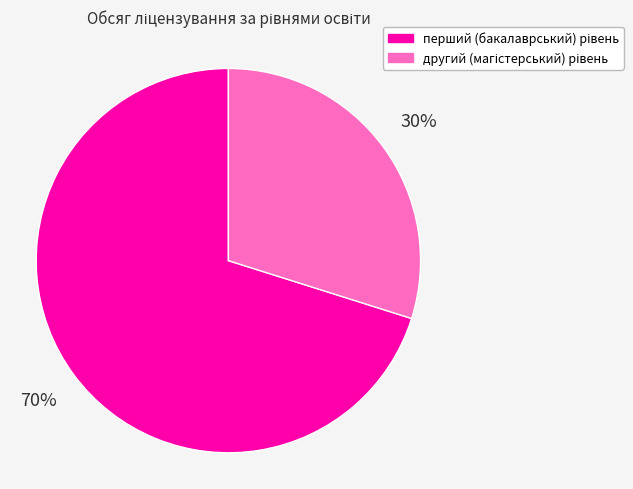

To the nearest percent, what is the difference between the largest and smallest slice percentages?

40%